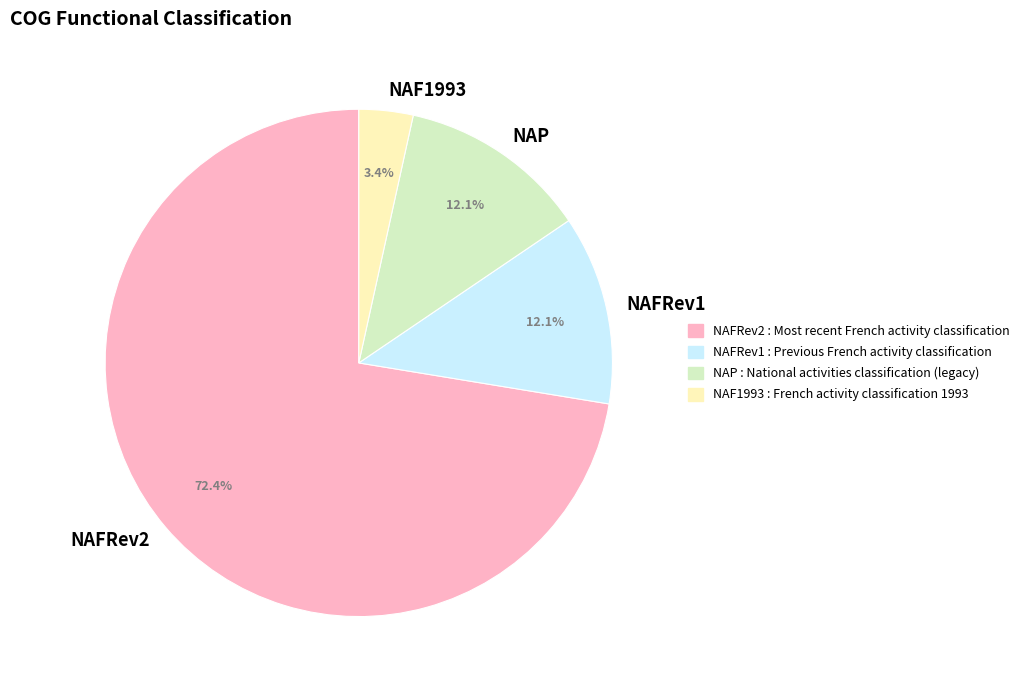

What is the largest slice in the pie chart?

NAFRev2